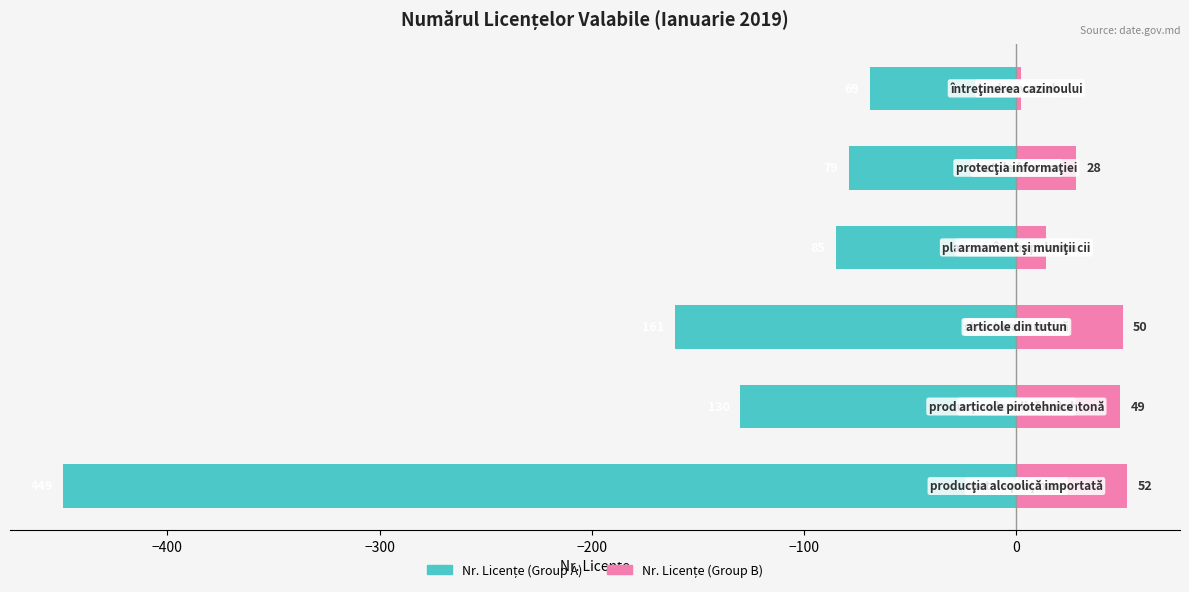

Reading left to right, extract all data points from this chart.

Nr. Licențe (Group A): -449	-130	-161	-85	-79	-69
Nr. Licențe (Group B): 52	49	50	14	28	2